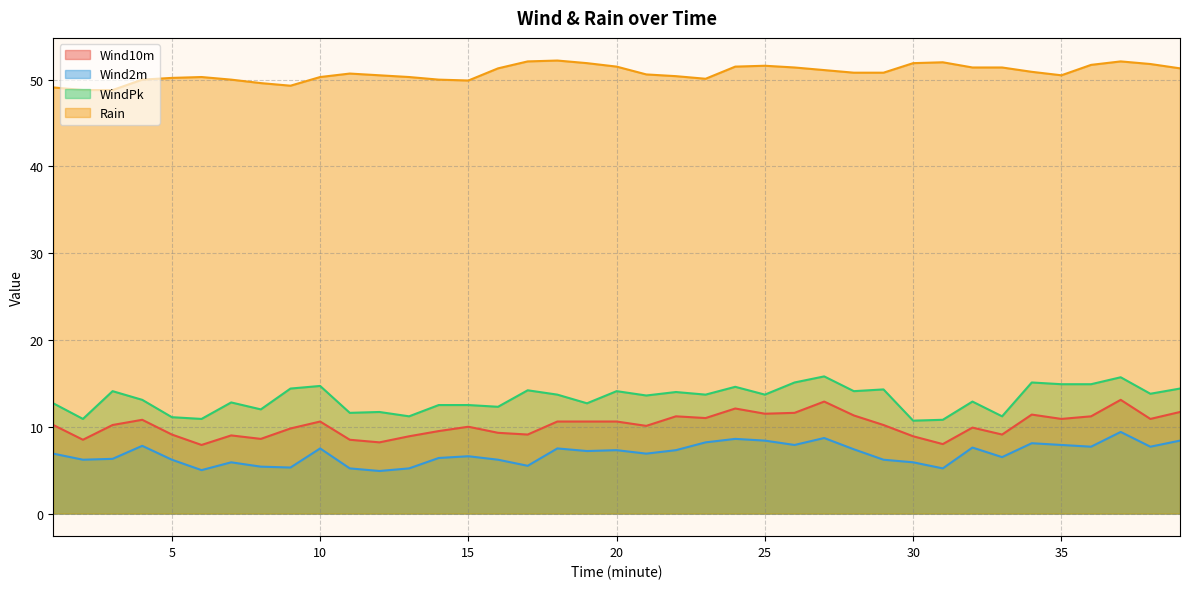

What is the value of the Wind10m point at the 21st from the left?

10.1